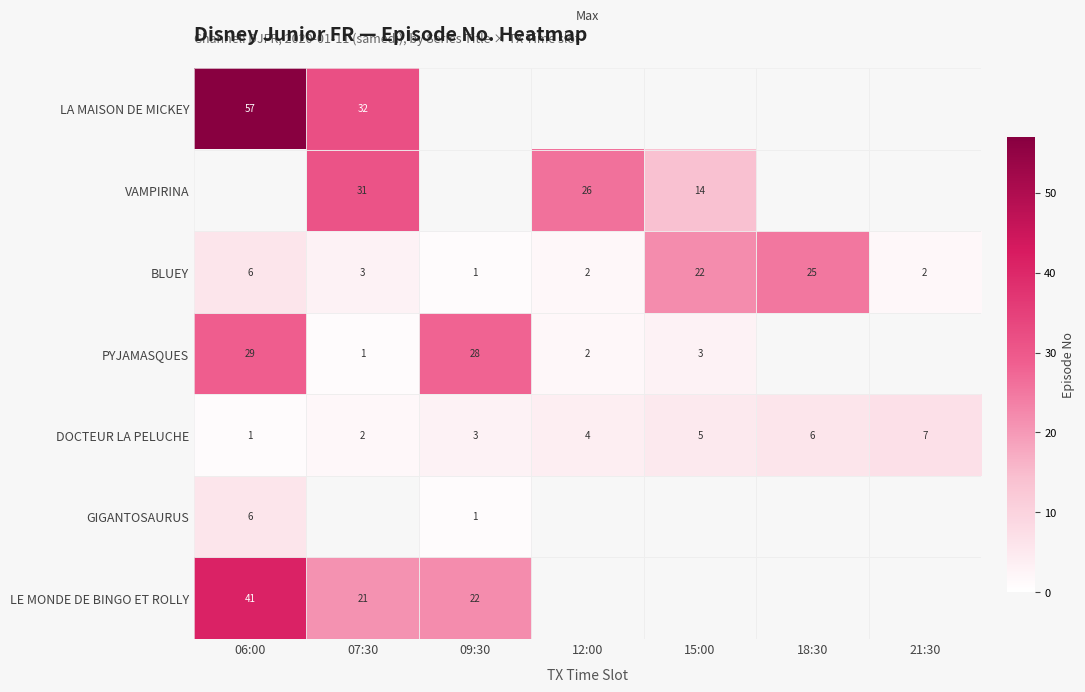

What value does the DOCTEUR LA PELUCHE series have at 21:30?

7